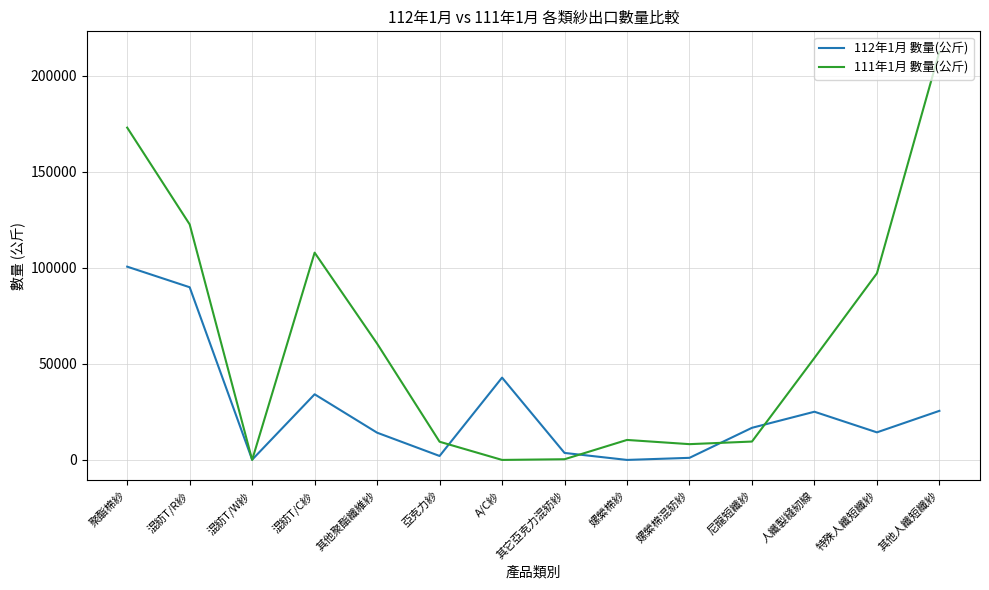

The value of 111年1月 數量(公斤) at 其他聚酯纖維紗 is 60552. True or false?

True